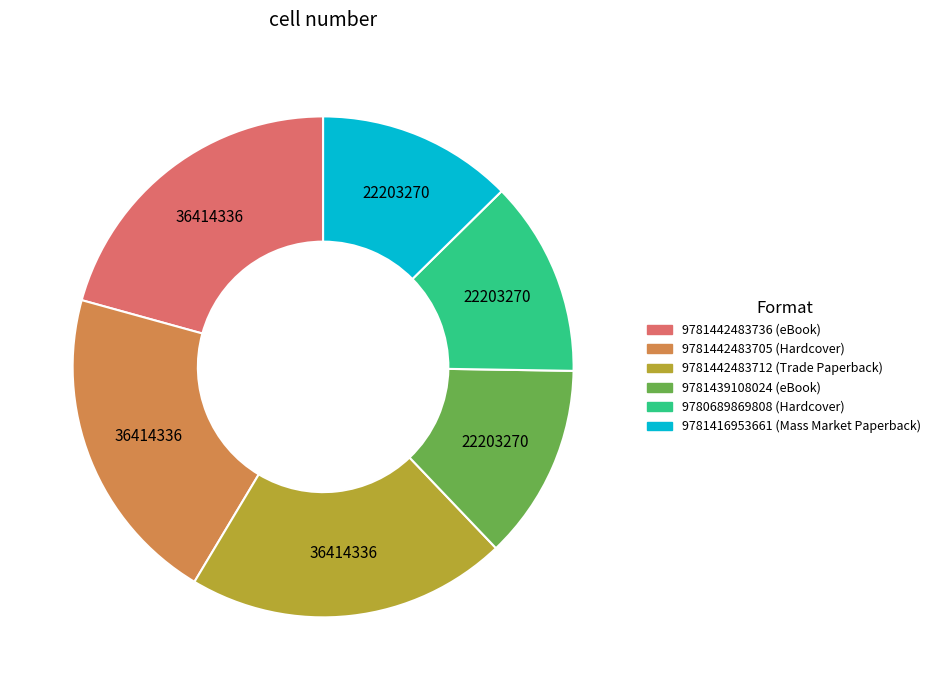

Combined, do 9781439108024 (eBook) and 9781442483712 (Trade Paperback) account for over 50%?

No